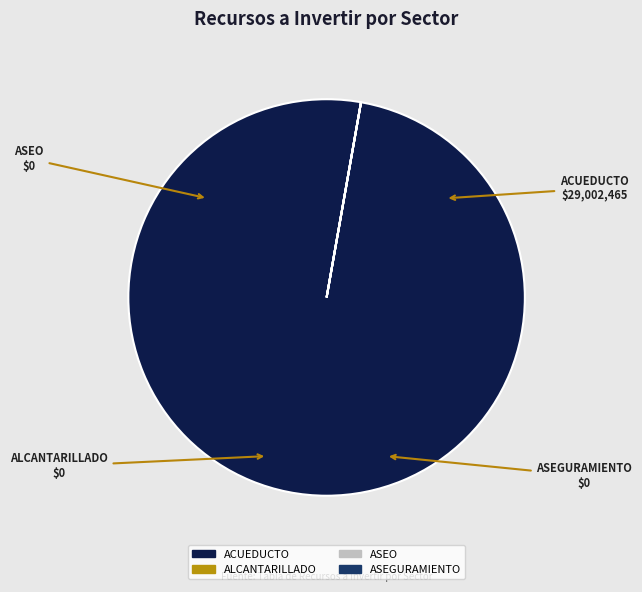

True or false: ACUEDUCTO accounts for 87% of the total.

False